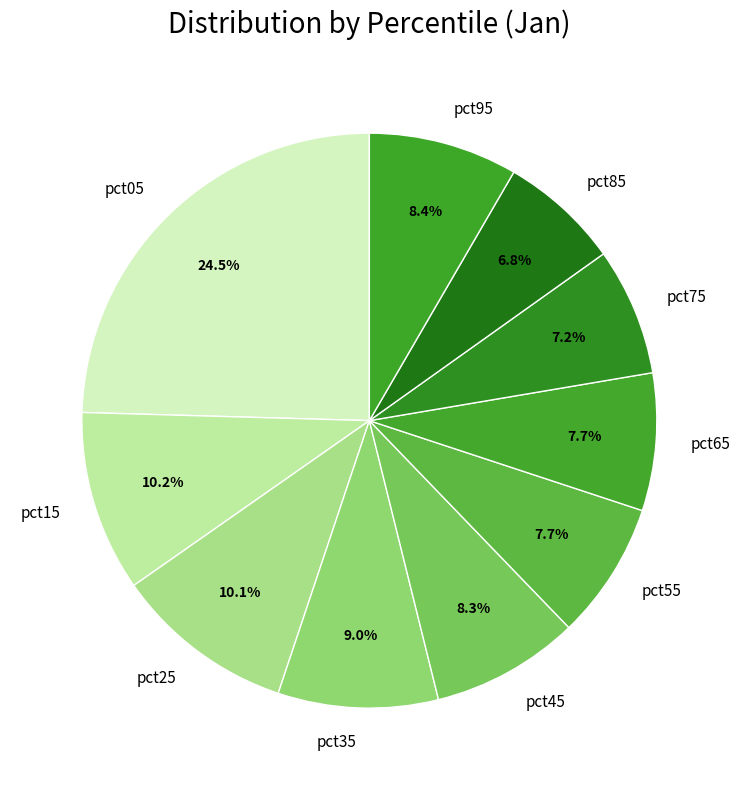

How much of the chart is everything except pct45?

91.7%